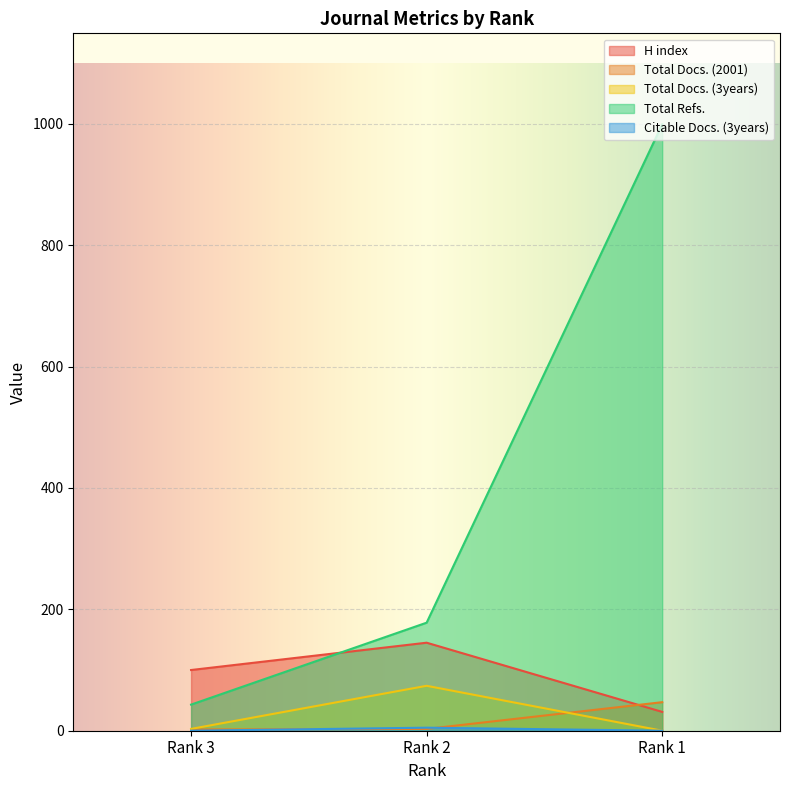

How many lines are shown in the chart?

5